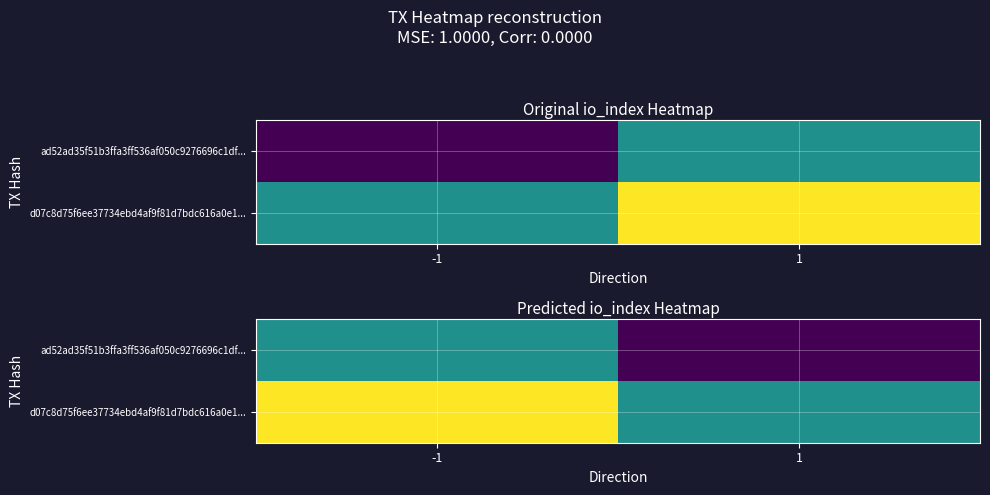

At -1, list the series in order from largest to smallest.

d07c8d75f6ee37734ebd4af9f81d7bdc616a0e1..., ad52ad35f51b3ffa3ff536af050c9276696c1df...